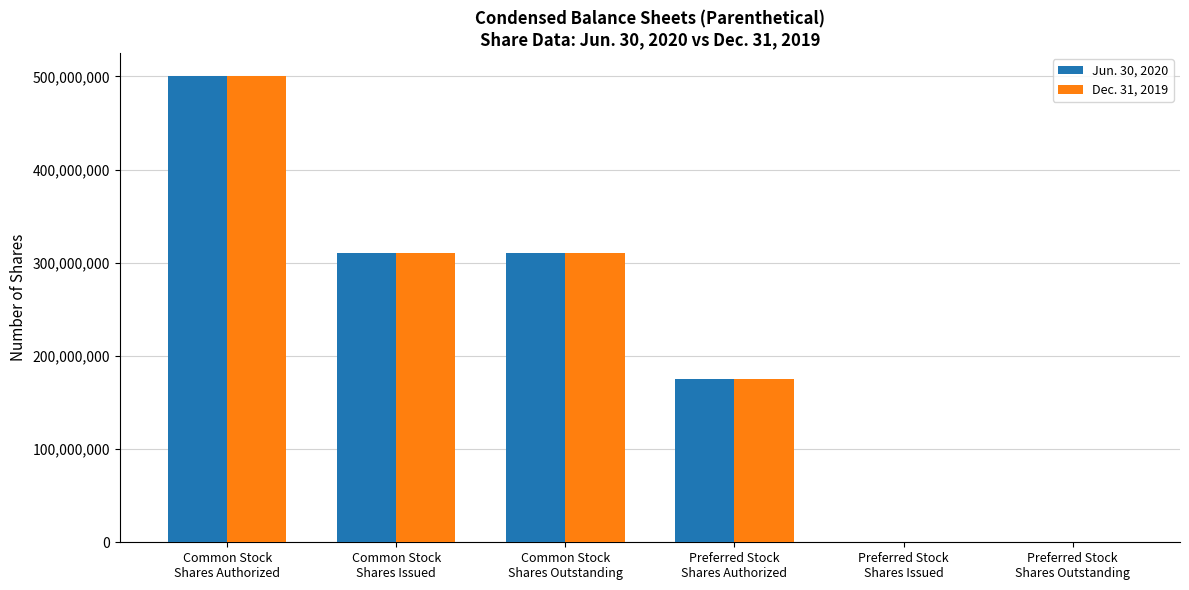

What is the greatest value displayed?

500000000